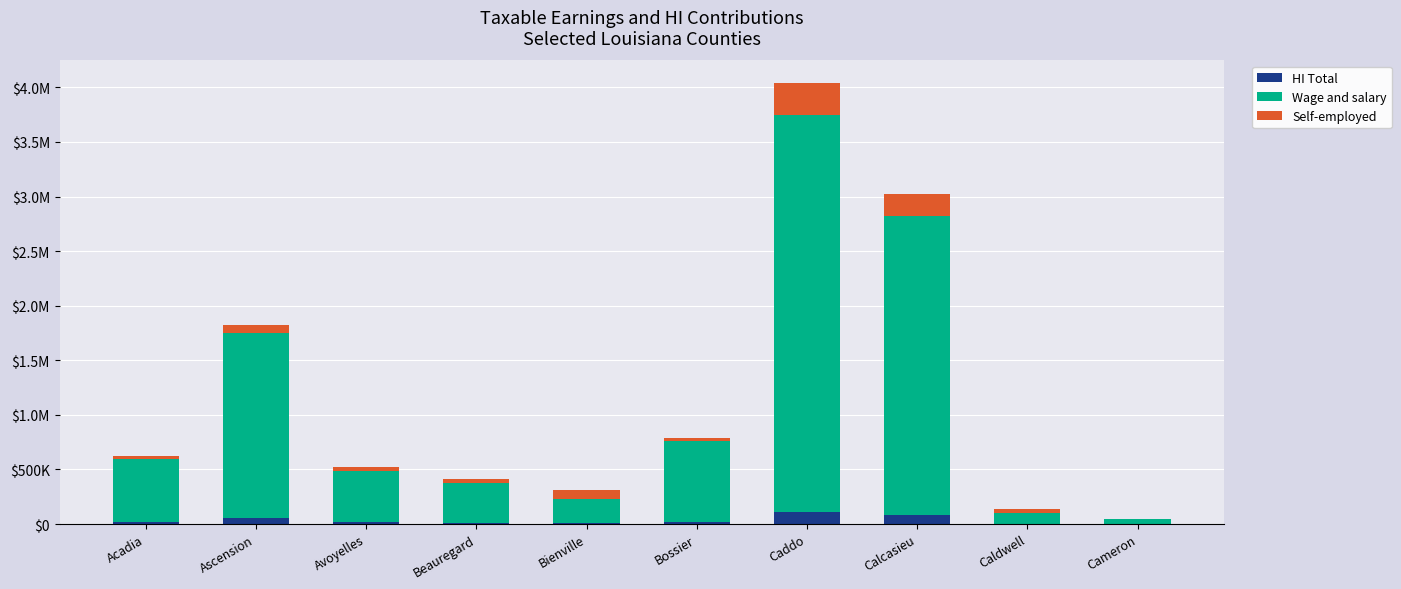

What are all the series names shown in the legend?

HI Total, Wage and salary, Self-employed